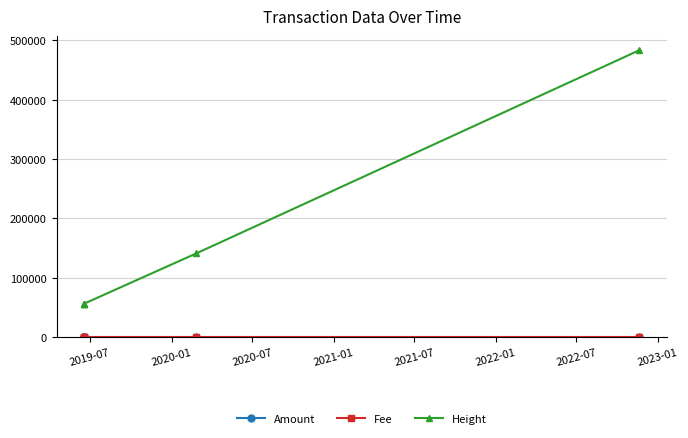

How many categories are shown in the chart?

5